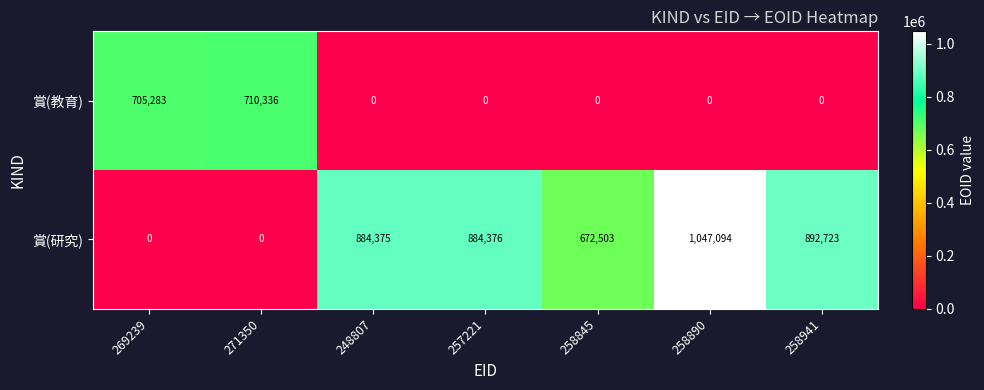

What is the maximum value shown in the chart?

1047094